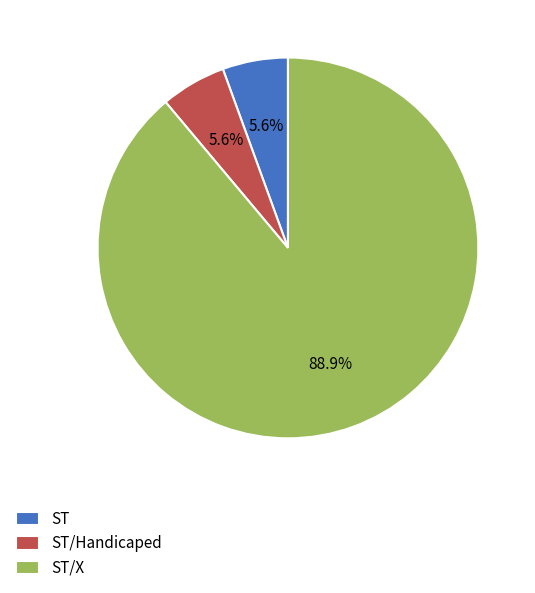

The ST/X slice represents 89% of the pie. True or false?

True